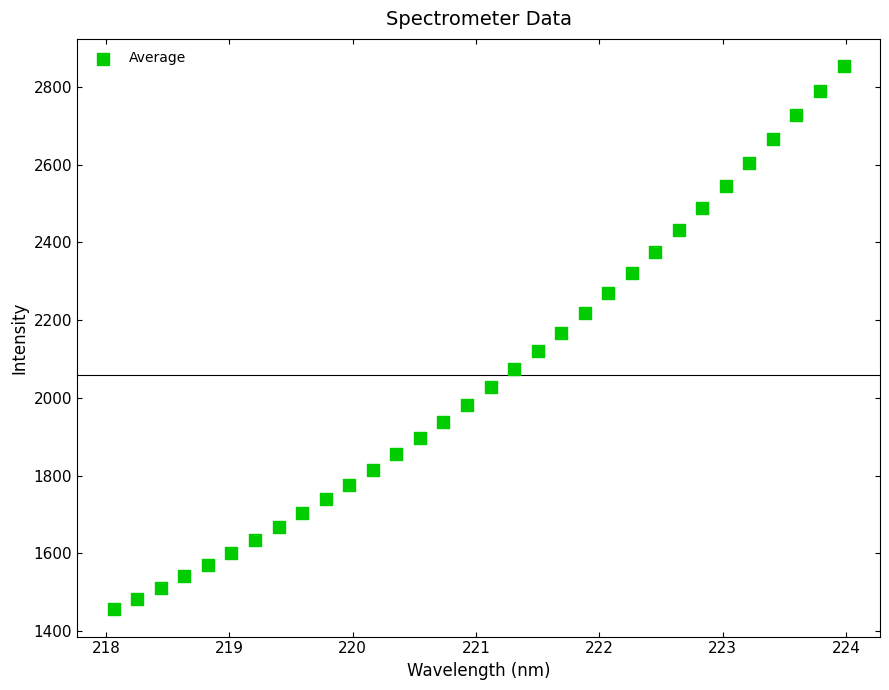

What is the range of Y values (max minus min)?

1397.6